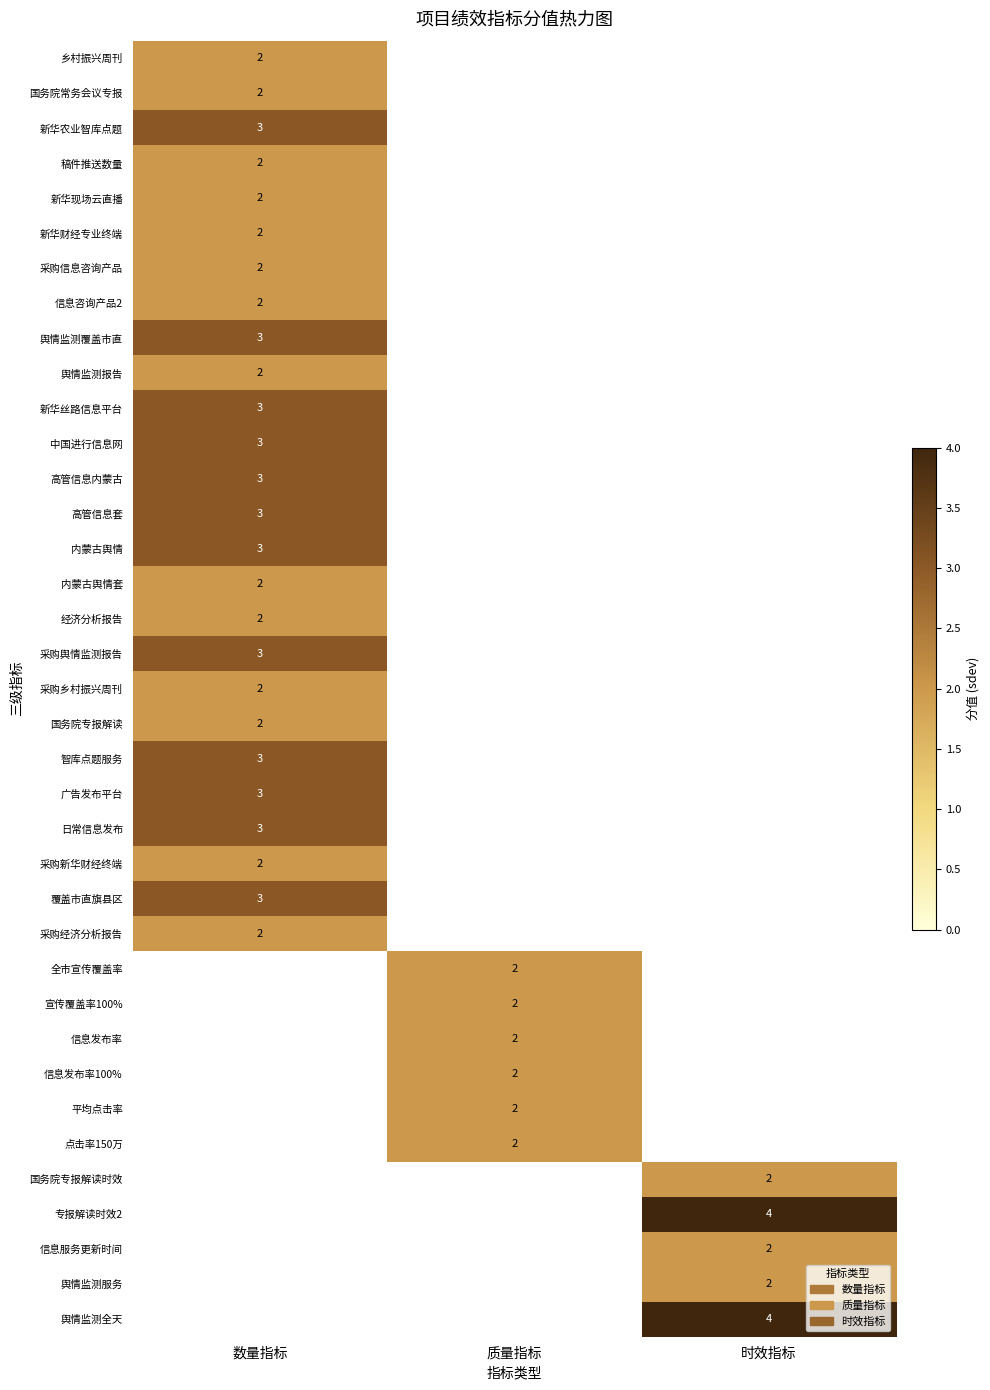

The value of 采购经济分析报告 at 数量指标 is 2. True or false?

True